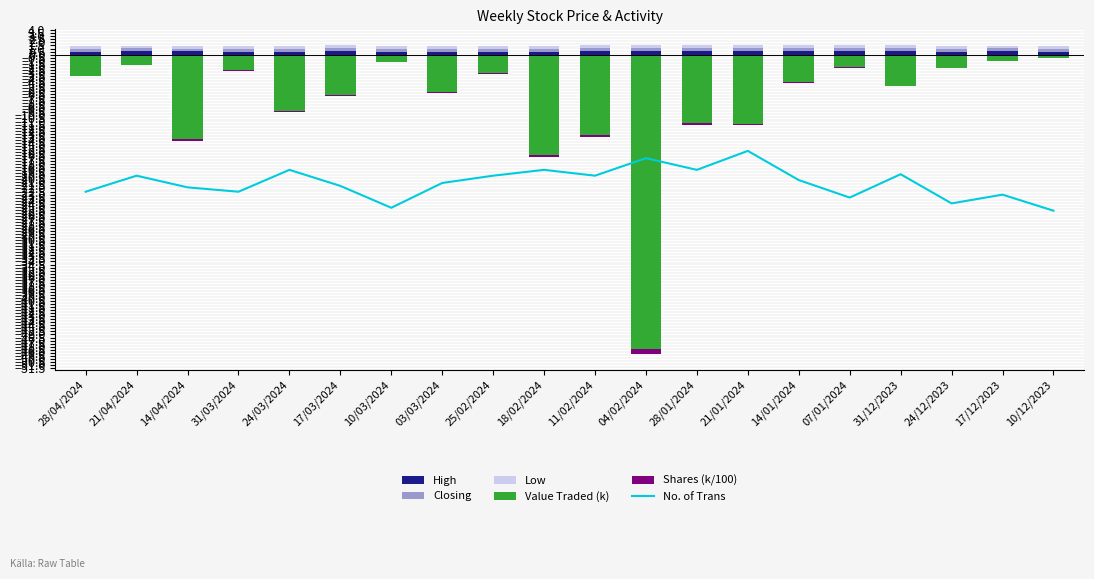

What is the lowest value of the Shares (k/100) series?

-0.9